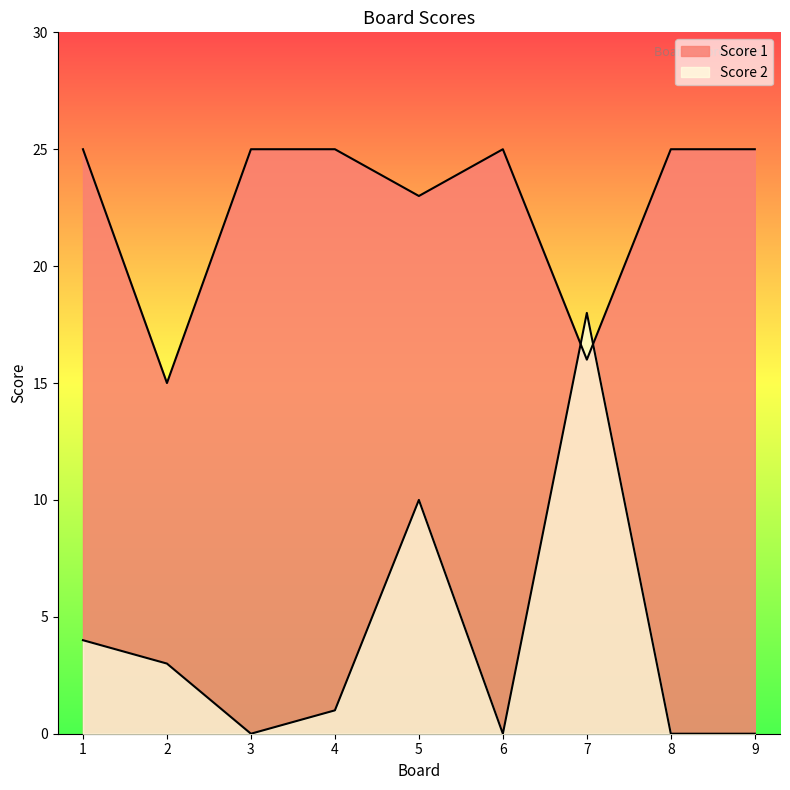

What is the difference between the second highest and second lowest values in the Score 1 series?

9